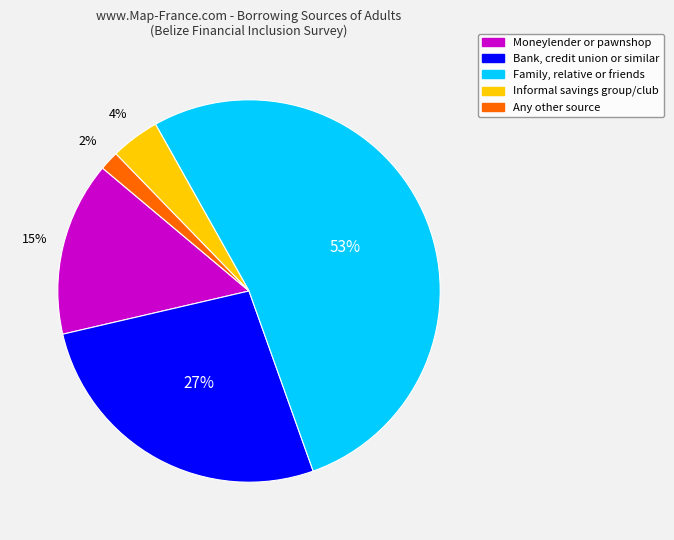

To the nearest percent, what is the average slice percentage?

20%